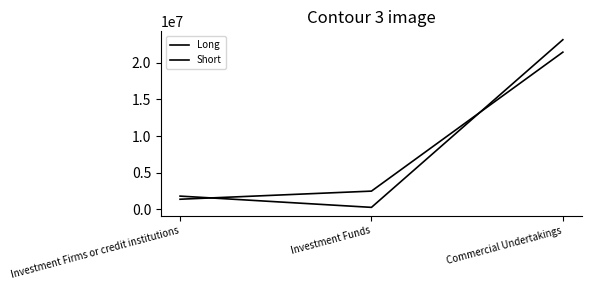

How many values in the Short series are below 2480628?

1